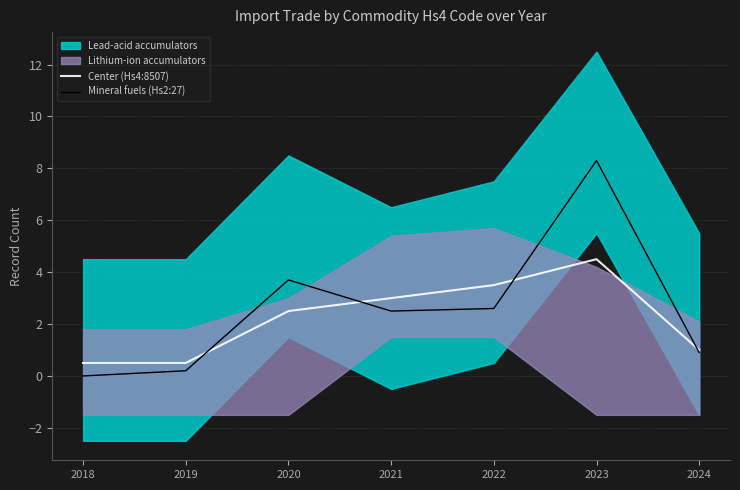

Where does the Center (Hs4:8507) series first go above 2?

2020